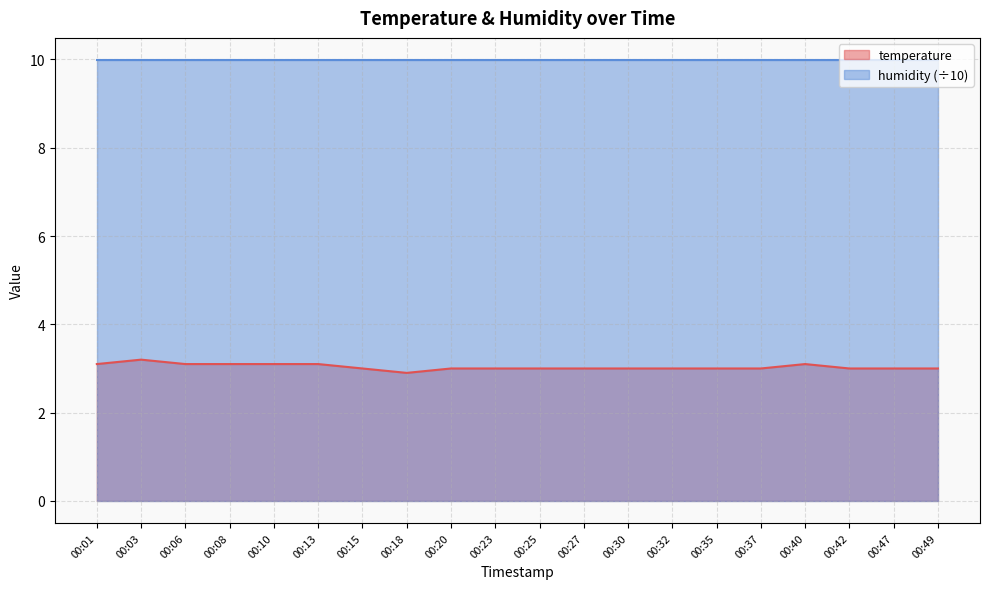

Which has a higher value, 00:42 or 00:13?

00:13